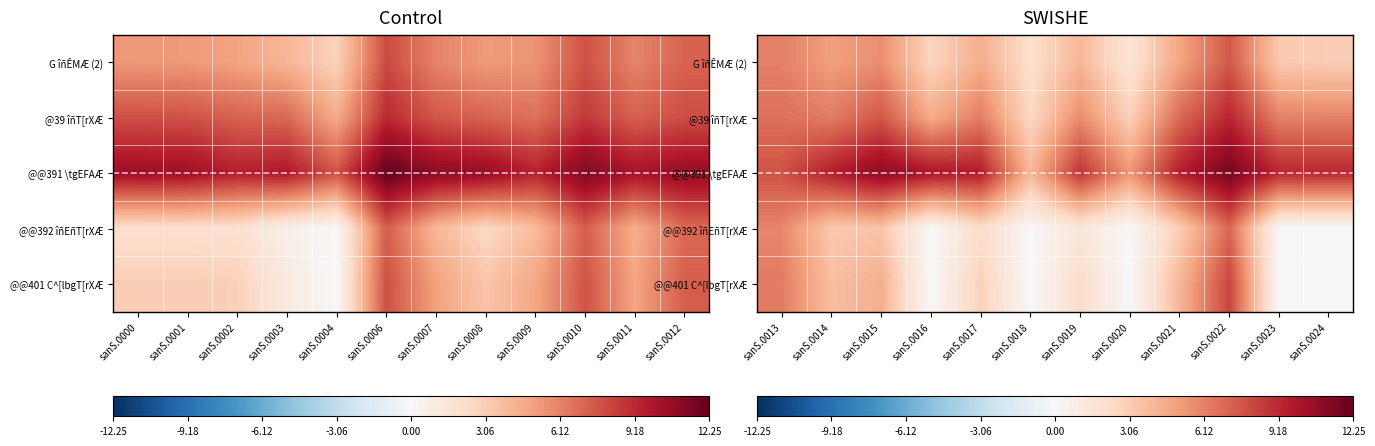

How many distinct data groups are displayed?

5